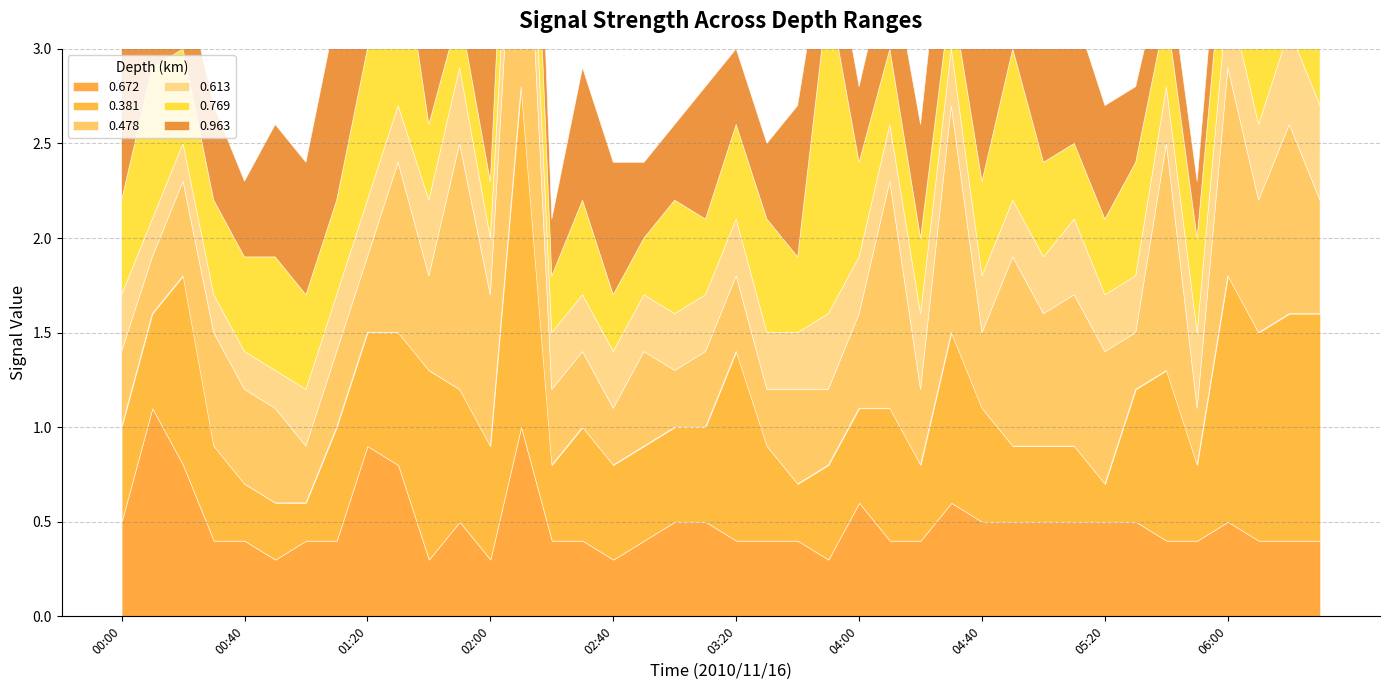

Reading right to left, what are all the values shown in this chart?

0.672: 06:30=0.4	06:20=0.4	06:10=0.4	06:00=0.5	05:50=0.4	05:40=0.4	05:30=0.5	05:20=0.5	05:10=0.5	05:00=0.5	04:50=0.5	04:40=0.5	04:30=0.6	04:20=0.4	04:10=0.4	04:00=0.6	03:50=0.3	03:40=0.4	03:30=0.4	03:20=0.4	03:10=0.5	03:00=0.5	02:50=0.4	02:40=0.3	02:30=0.4	02:20=0.4	02:10=1.0	02:00=0.3	01:50=0.5	01:40=0.3	01:30=0.8	01:20=0.9	01:10=0.4	01:00=0.4	00:50=0.3	00:40=0.4	00:30=0.4	00:20=0.8	00:10=1.1	00:00=0.5
0.381: 06:30=1.2	06:20=1.2	06:10=1.1	06:00=1.3	05:50=0.4	05:40=0.9	05:30=0.7	05:20=0.2	05:10=0.4	05:00=0.4	04:50=0.4	04:40=0.6	04:30=0.9	04:20=0.4	04:10=0.7	04:00=0.5	03:50=0.5	03:40=0.3	03:30=0.5	03:20=1.0	03:10=0.5	03:00=0.5	02:50=0.5	02:40=0.5	02:30=0.6	02:20=0.4	02:10=1.8	02:00=0.6	01:50=0.7	01:40=1.0	01:30=0.7	01:20=0.6	01:10=0.6	01:00=0.2	00:50=0.3	00:40=0.3	00:30=0.5	00:20=1.0	00:10=0.5	00:00=0.5
0.478: 06:30=0.6	06:20=1.0	06:10=0.7	06:00=1.1	05:50=0.3	05:40=1.2	05:30=0.3	05:20=0.7	05:10=0.8	05:00=0.7	04:50=1.0	04:40=0.4	04:30=1.2	04:20=0.4	04:10=1.2	04:00=0.5	03:50=0.4	03:40=0.5	03:30=0.3	03:20=0.4	03:10=0.4	03:00=0.3	02:50=0.5	02:40=0.3	02:30=0.4	02:20=0.4	02:10=1.7	02:00=0.8	01:50=1.3	01:40=0.5	01:30=0.9	01:20=0.4	01:10=0.4	01:00=0.3	00:50=0.5	00:40=0.5	00:30=0.6	00:20=0.5	00:10=0.3	00:00=0.4
0.613: 06:30=0.5	06:20=0.5	06:10=0.4	06:00=0.4	05:50=0.4	05:40=0.3	05:30=0.3	05:20=0.3	05:10=0.4	05:00=0.3	04:50=0.3	04:40=0.3	04:30=0.3	04:20=0.4	04:10=0.3	04:00=0.3	03:50=0.4	03:40=0.3	03:30=0.3	03:20=0.3	03:10=0.3	03:00=0.3	02:50=0.3	02:40=0.3	02:30=0.3	02:20=0.3	02:10=0.4	02:00=0.3	01:50=0.4	01:40=0.4	01:30=0.3	01:20=0.3	01:10=0.3	01:00=0.3	00:50=0.2	00:40=0.2	00:30=0.2	00:20=0.2	00:10=0.2	00:00=0.3
0.769: 06:30=0.6	06:20=0.6	06:10=0.5	06:00=0.5	05:50=0.5	05:40=0.4	05:30=0.6	05:20=0.4	05:10=0.4	05:00=0.5	04:50=0.8	04:40=0.5	04:30=0.3	04:20=0.4	04:10=0.4	04:00=0.5	03:50=1.7	03:40=0.4	03:30=0.6	03:20=0.5	03:10=0.4	03:00=0.6	02:50=0.3	02:40=0.3	02:30=0.5	02:20=0.3	02:10=0.8	02:00=0.3	01:50=0.3	01:40=0.4	01:30=1.0	01:20=0.8	01:10=0.5	01:00=0.5	00:50=0.6	00:40=0.5	00:30=0.5	00:20=0.5	00:10=0.8	00:00=0.5
0.963: 06:30=0.5	06:20=0.5	06:10=0.4	06:00=0.4	05:50=0.3	05:40=0.3	05:30=0.4	05:20=0.6	05:10=0.7	05:00=1.5	04:50=1.0	04:40=0.9	04:30=0.8	04:20=0.6	04:10=0.5	04:00=0.4	03:50=0.4	03:40=0.8	03:30=0.4	03:20=0.4	03:10=0.7	03:00=0.4	02:50=0.4	02:40=0.7	02:30=0.7	02:20=0.3	02:10=0.8	02:00=1.2	01:50=0.5	01:40=0.6	01:30=0.9	01:20=1.2	01:10=1.0	01:00=0.7	00:50=0.7	00:40=0.4	00:30=0.5	00:20=0.4	00:10=0.5	00:00=1.5